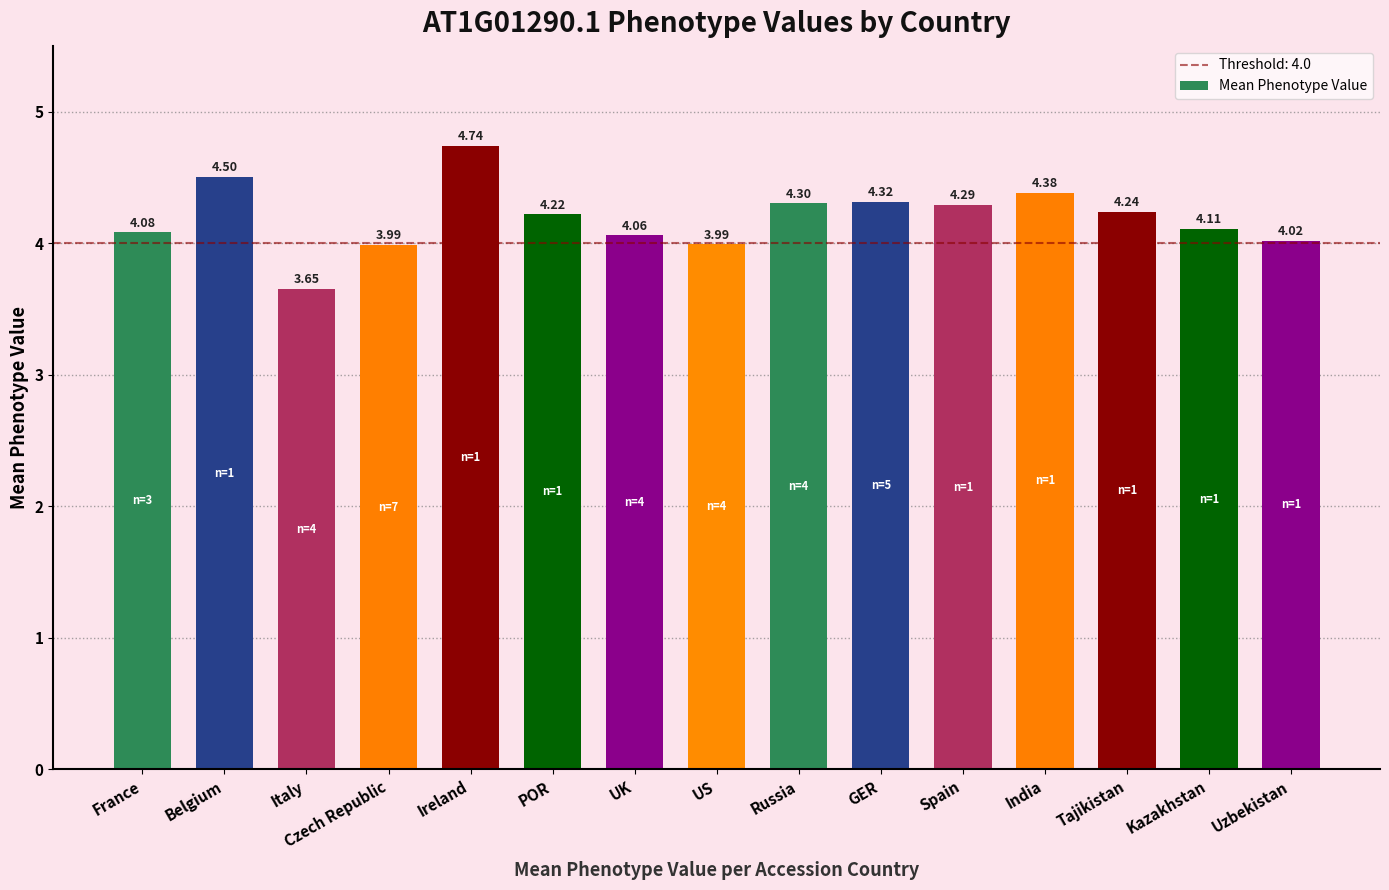

What is the label of the 11th bar from the left?

Spain